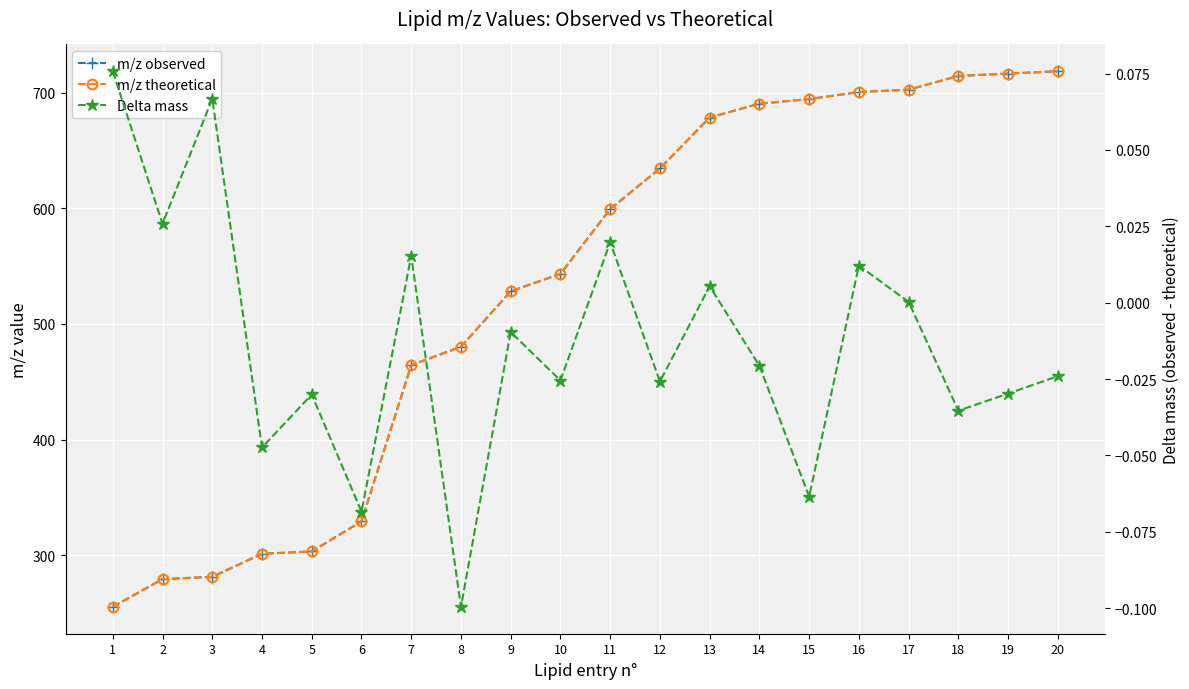

Reading left to right, what are all the values shown in this chart?

m/z observed: 1=255.3	2=279.3	3=281.3	4=301.2	5=303.2	6=329.2	7=464.3	8=480.2	9=528.3	10=543.2	11=599.3	12=634.4	13=678.5	14=690.5	15=694.4	16=700.5	17=702.5	18=714.5	19=716.5	20=718.5
m/z theoretical: 1=255.2	2=279.2	3=281.2	4=301.2	5=303.2	6=329.2	7=464.3	8=480.3	9=528.3	10=543.3	11=599.3	12=634.4	13=678.5	14=690.5	15=694.5	16=700.5	17=702.5	18=714.5	19=716.5	20=718.5
Delta mass: 1=0.1	2=0.0	3=0.1	4=-0.0	5=-0.0	6=-0.1	7=0.0	8=-0.1	9=-0.0	10=-0.0	11=0.0	12=-0.0	13=0.0	14=-0.0	15=-0.1	16=0.0	17=0.0	18=-0.0	19=-0.0	20=-0.0